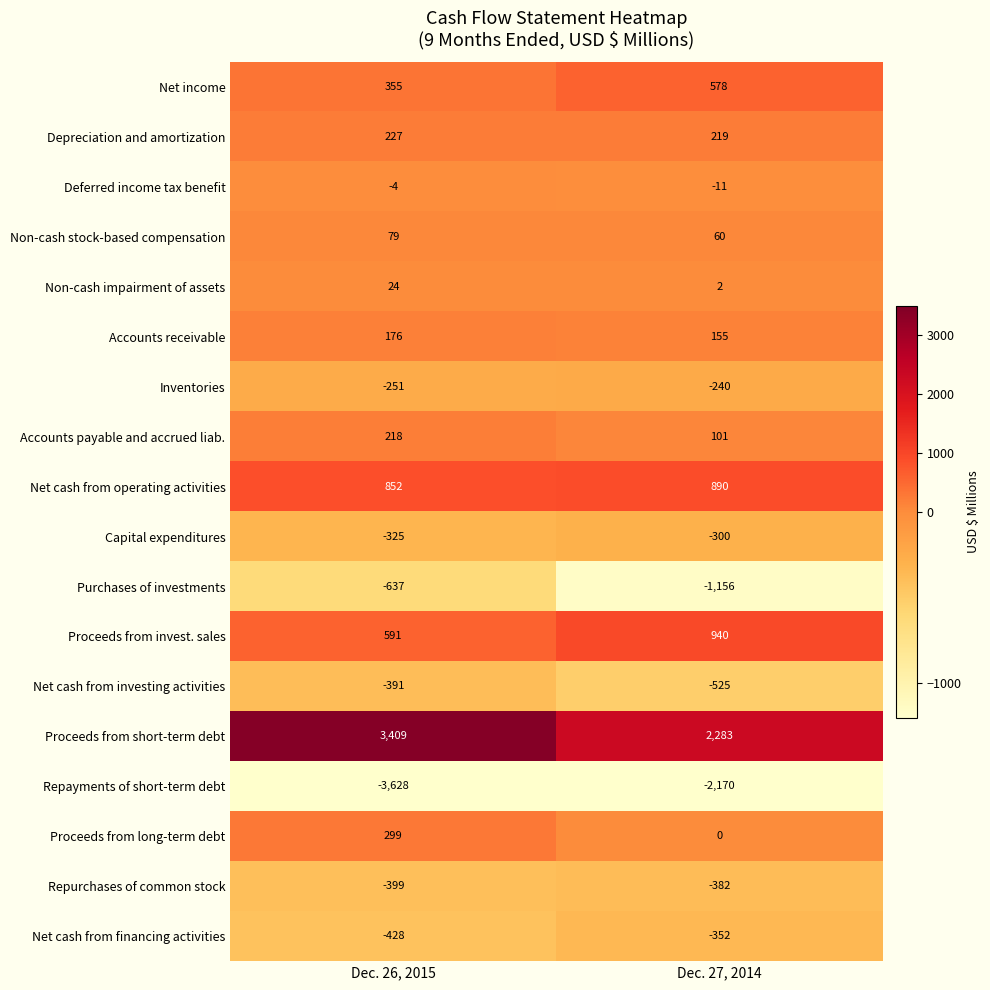

True or false: Capital expenditures has a value of -325 at Dec. 26, 2015.

True